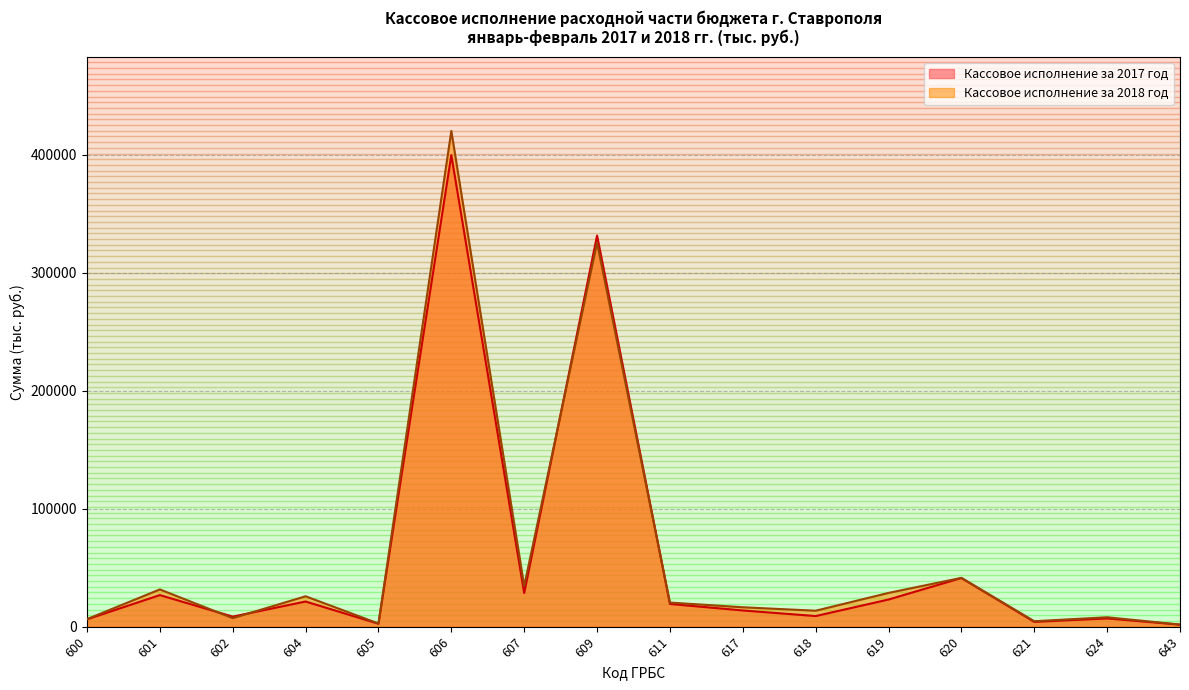

What is the total value across all series at 617?

30201